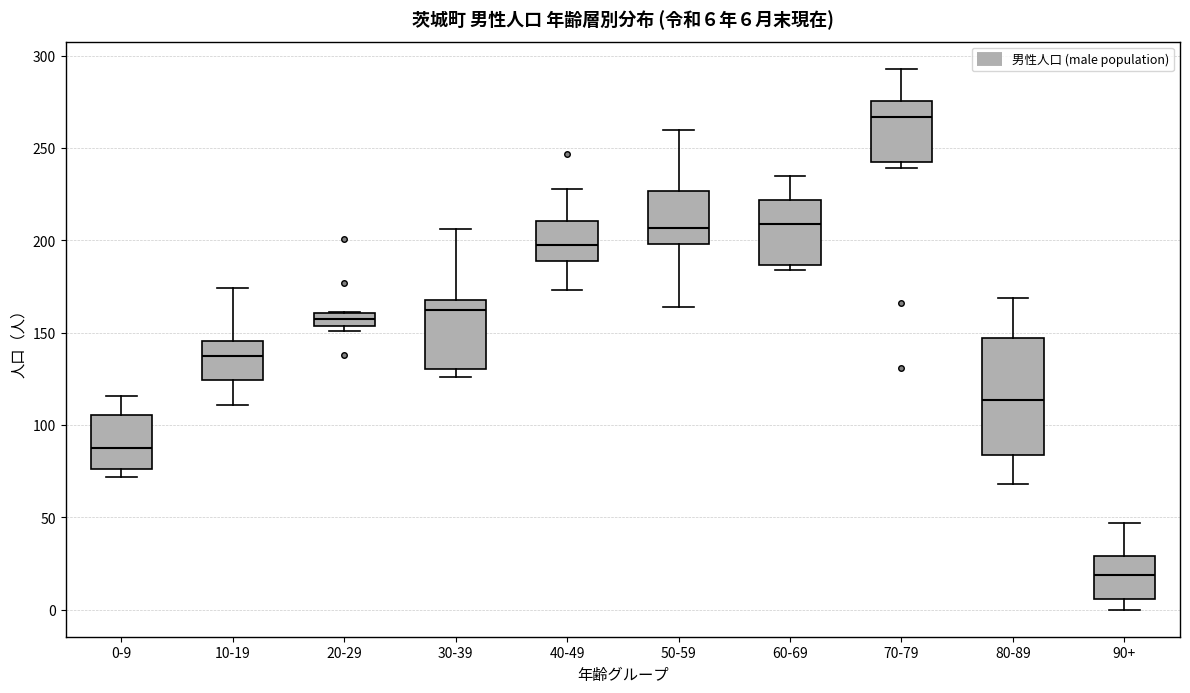

Which box's median line is the highest?

70-79